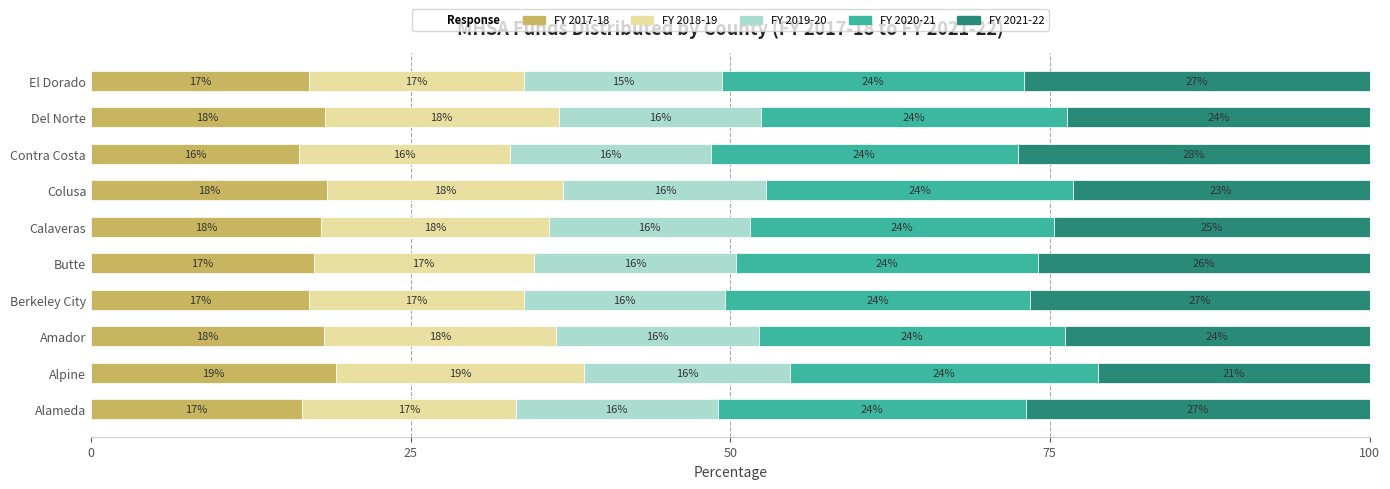

Is it true that FY 2017-18 equals 17.4 at Butte?

True